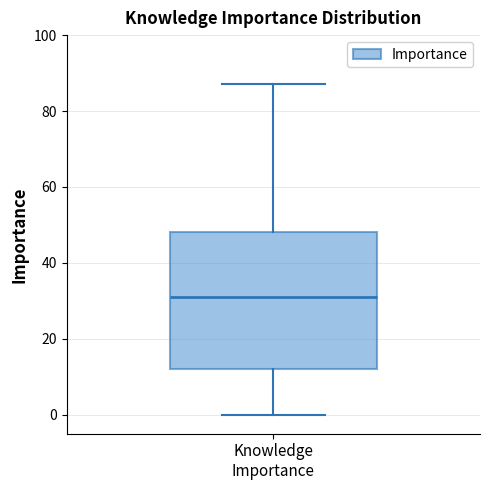

Read this box plot against the y-axis: the position of the median line, the range covered by the box, and the ends of both whiskers. The values are not printed on the chart, so give them approximately, as read against the axis.

median 32, box 12 to 48, whiskers 0 to 88